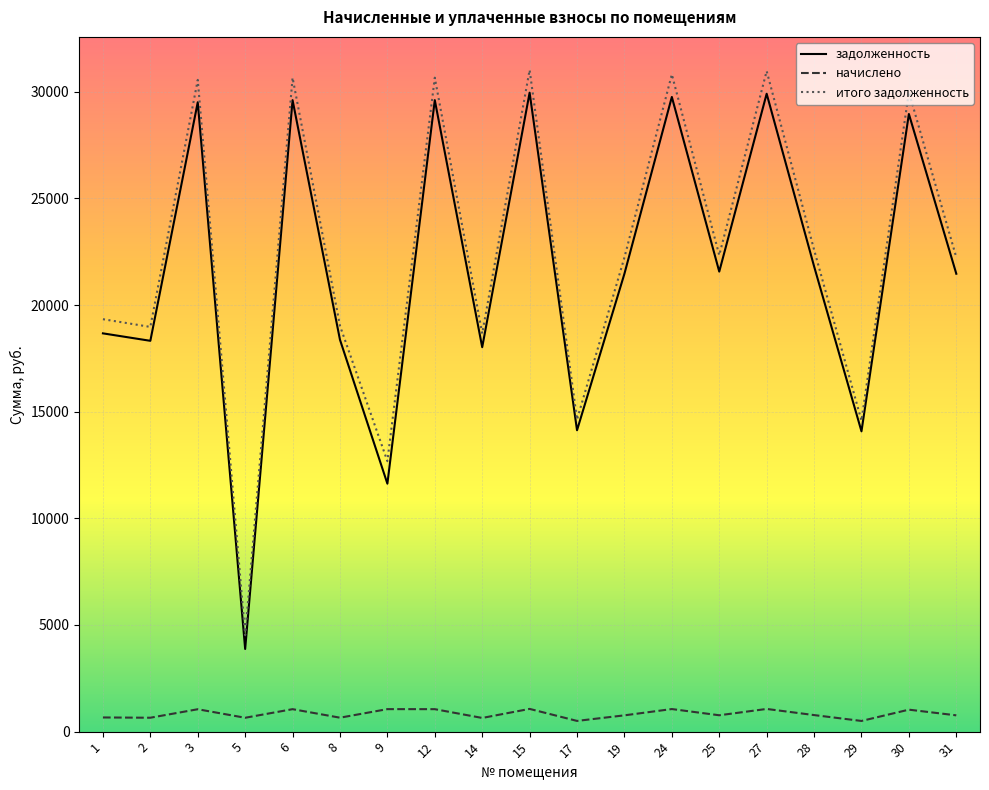

Which series has the largest total across all categories?

итого задолженность